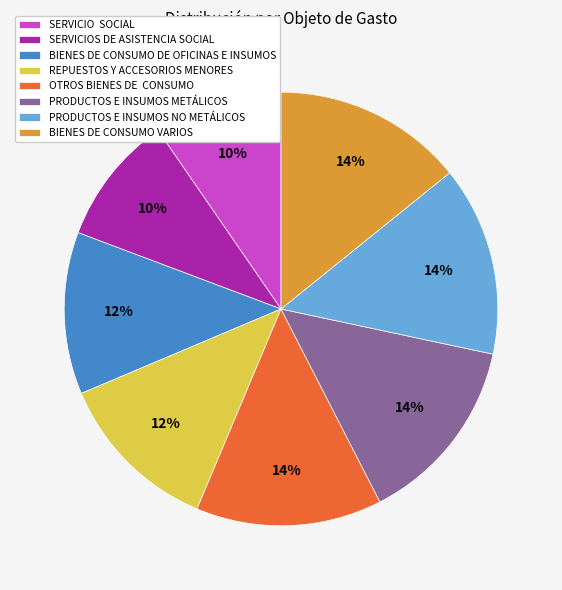

Is there a majority slice in this chart?

No